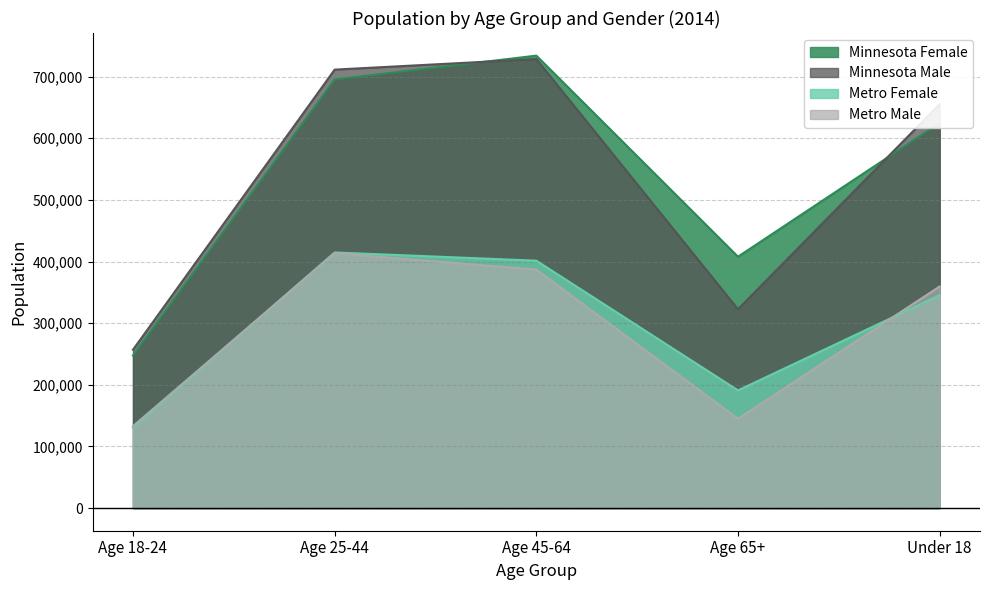

True or false: Minnesota Male and Metro Female intersect in this chart.

False